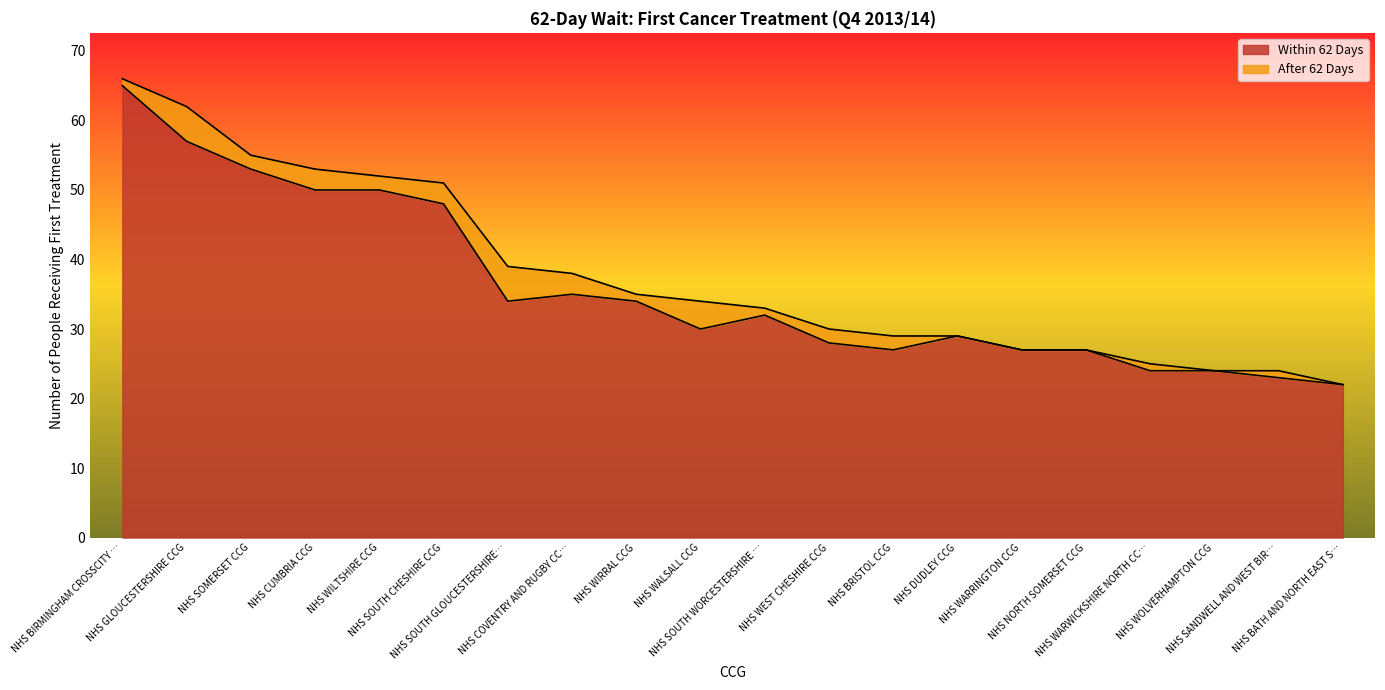

Which category has the highest value across all series?

NHS BIRMINGHAM CROSSCITY CCG